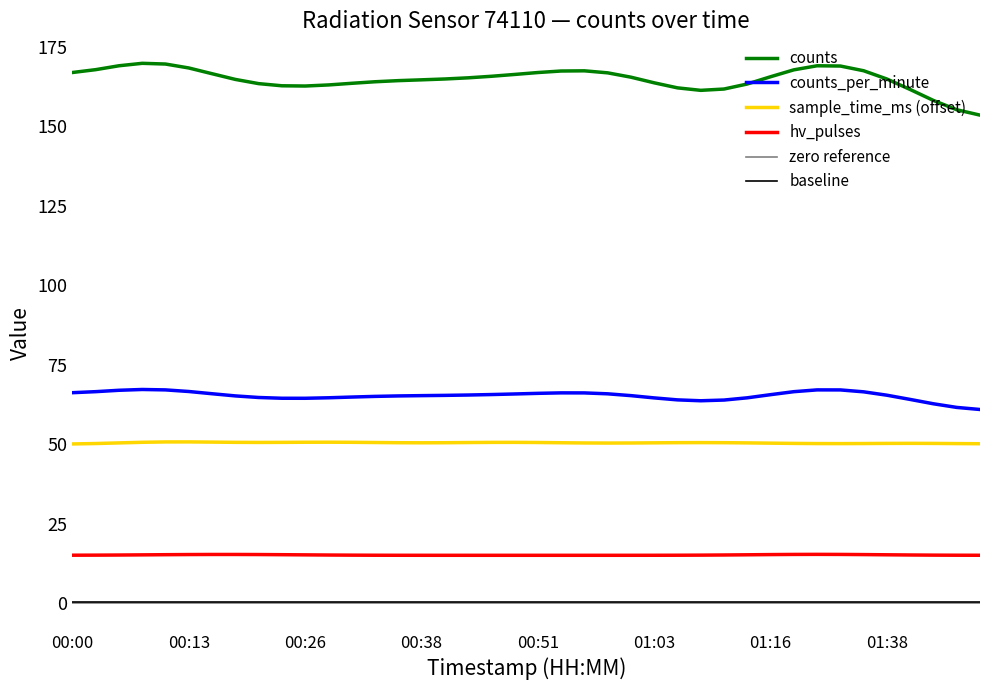

Is the value of sample_time_ms_norm at 01:06 greater than the value of counts at 01:08?

No